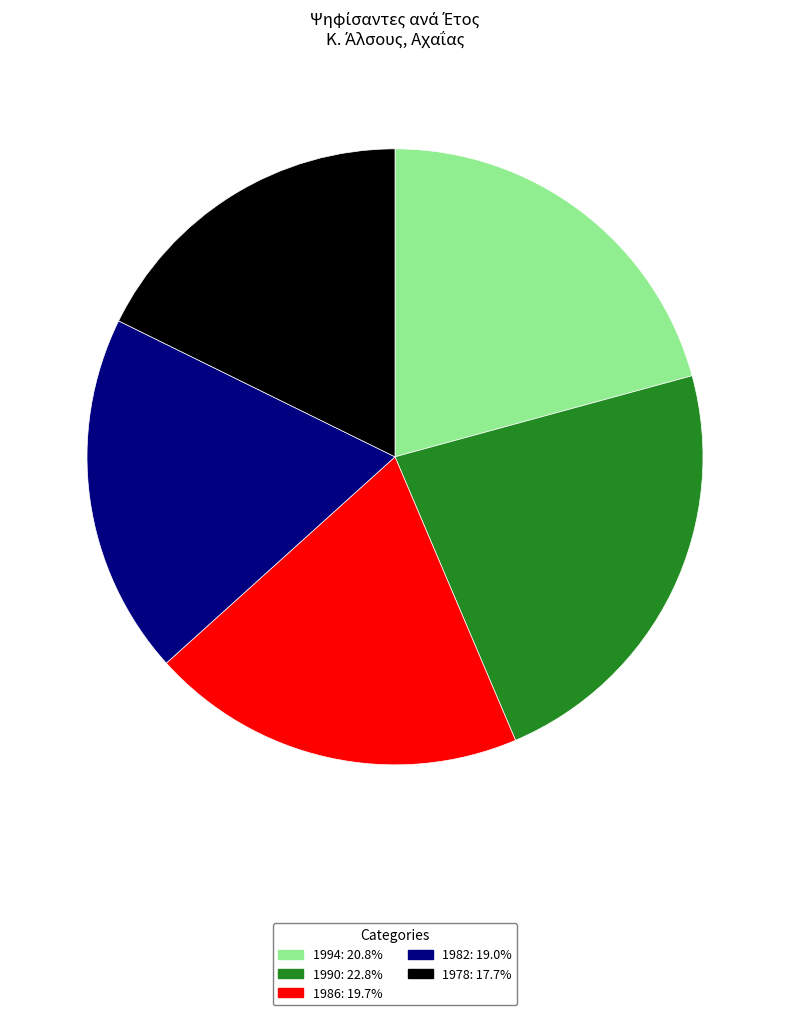

What is the smallest slice in the pie chart?

1978